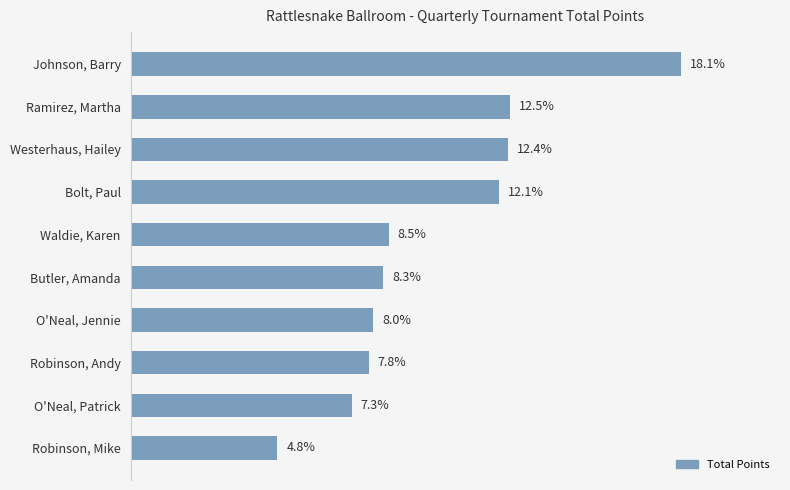

List the labels in order of value, largest first.

Johnson, Barry, Ramirez, Martha, Westerhaus, Hailey, Bolt, Paul, Waldie, Karen, Butler, Amanda, O'Neal, Jennie, Robinson, Andy, O'Neal, Patrick, Robinson, Mike